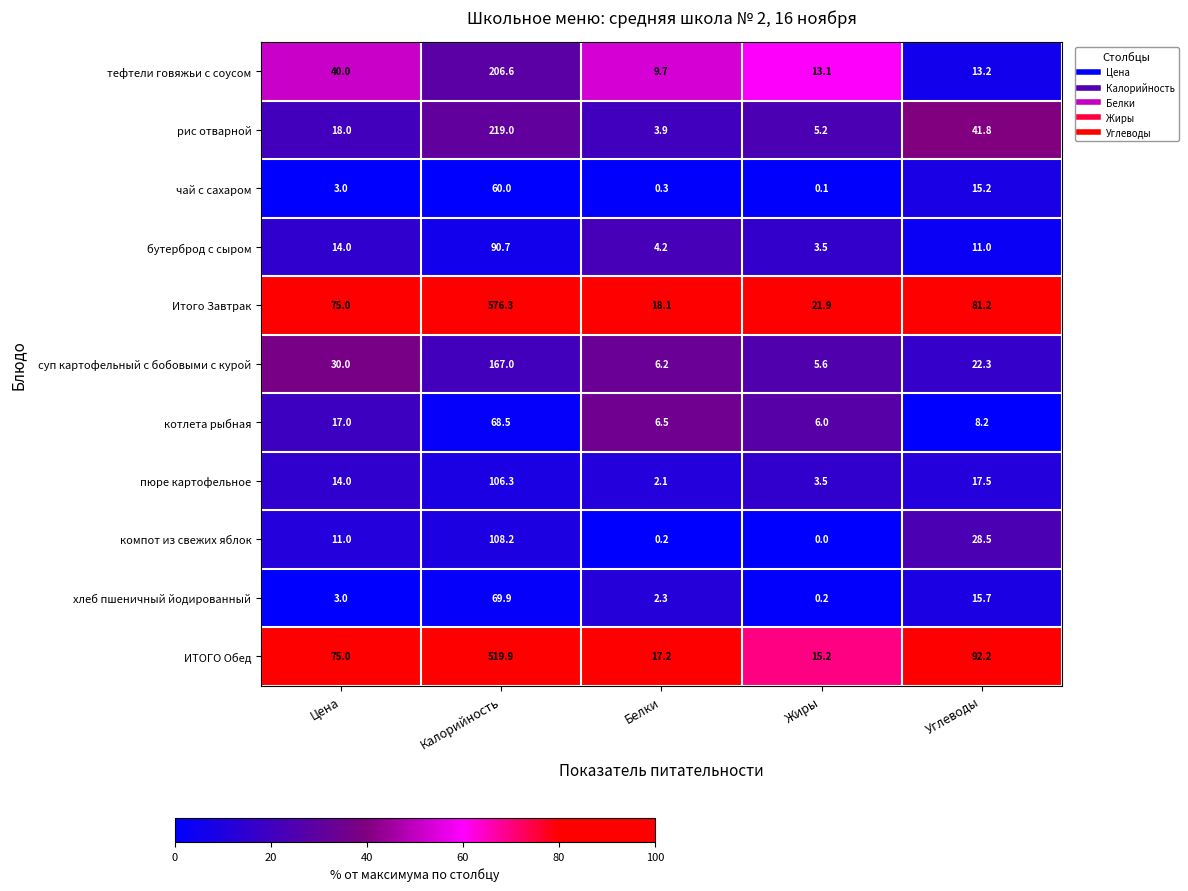

What is the total value across all series at Калорийность?

2192.4